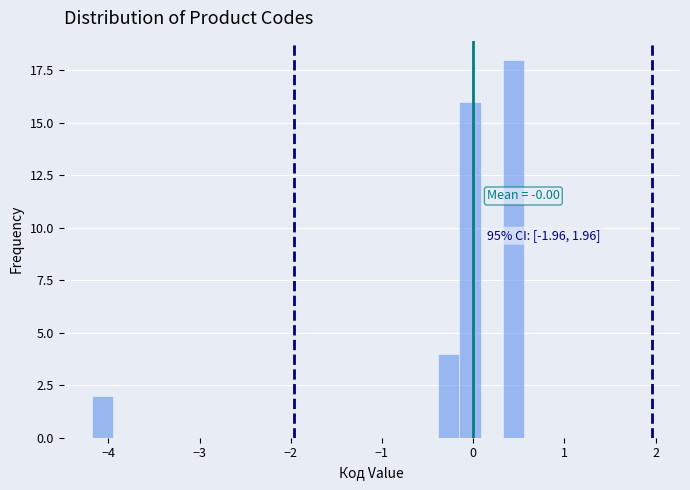

Read against the x-axis, roughly where is the centre of the tallest bar?

0.4